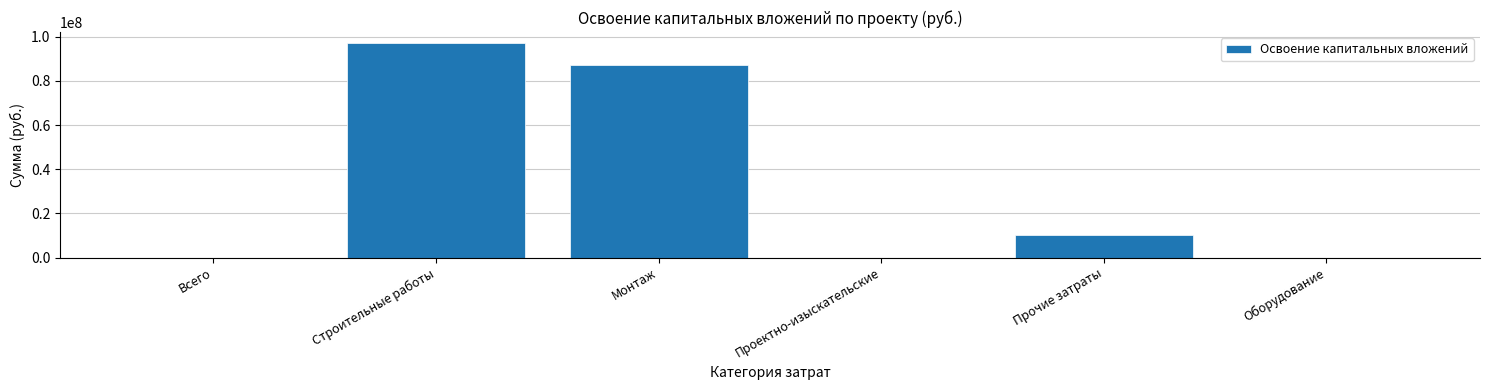

Is it true that the value at Прочие затраты is 3729644?

False